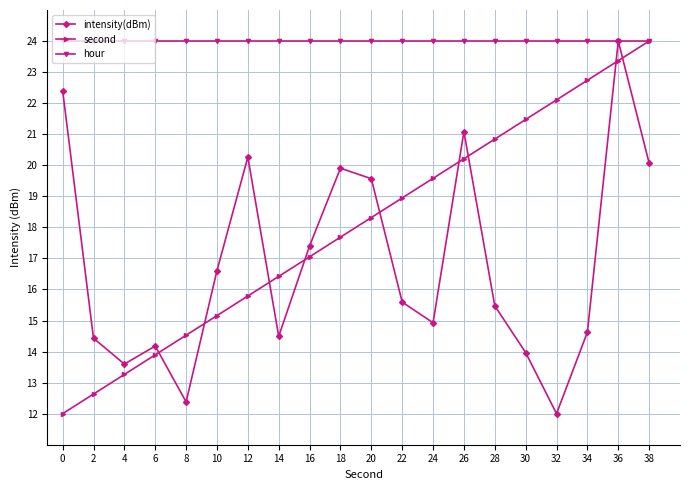

Reading right to left, extract all data points from this chart.

intensity(dBm): 38=20.1	36=24.0	34=14.6	32=12.0	30=14.0	28=15.5	26=21.1	24=14.9	22=15.6	20=19.6	18=19.9	16=17.4	14=14.5	12=20.3	10=16.6	8=12.4	6=14.2	4=13.6	2=14.4	0=22.4
second: 38=24.0	36=23.4	34=22.7	32=22.1	30=21.5	28=20.8	26=20.2	24=19.6	22=18.9	20=18.3	18=17.7	16=17.1	14=16.4	12=15.8	10=15.2	8=14.5	6=13.9	4=13.3	2=12.6	0=12.0
hour: 38=24.0	36=24.0	34=24.0	32=24.0	30=24.0	28=24.0	26=24.0	24=24.0	22=24.0	20=24.0	18=24.0	16=24.0	14=24.0	12=24.0	10=24.0	8=24.0	6=24.0	4=24.0	2=24.0	0=24.0